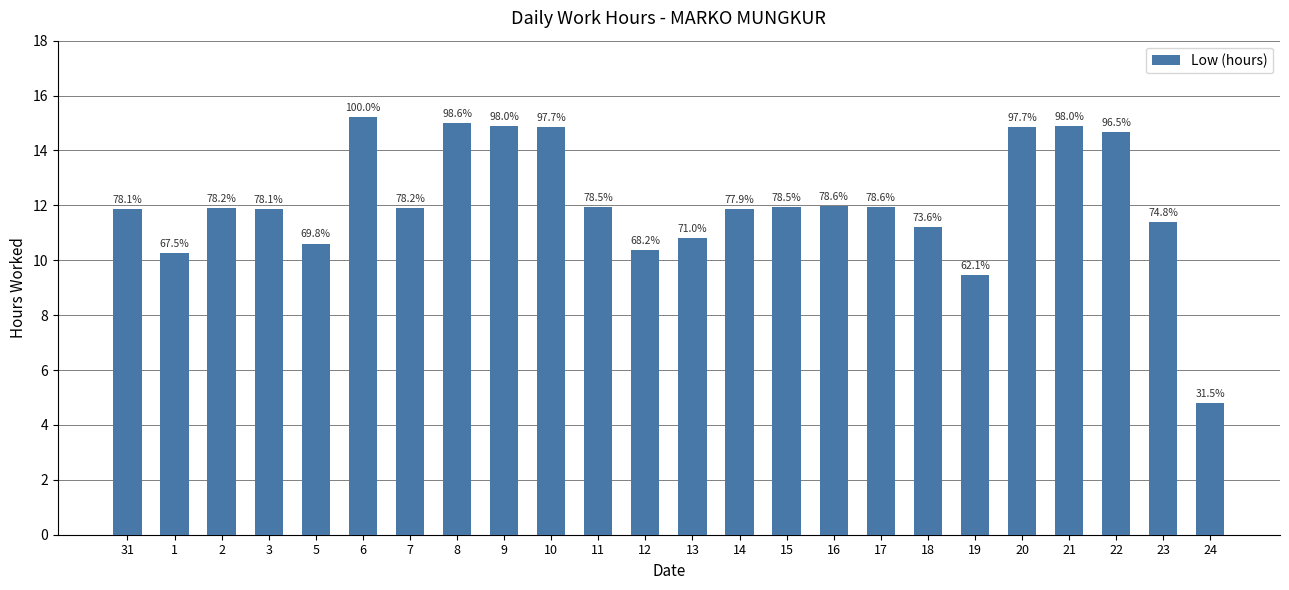

Approximately how many times larger is the value at 14 compared to 10?

0.8